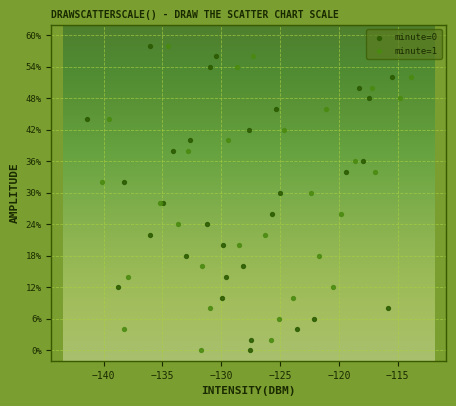

What are all the series names shown in the legend?

minute=0, minute=1